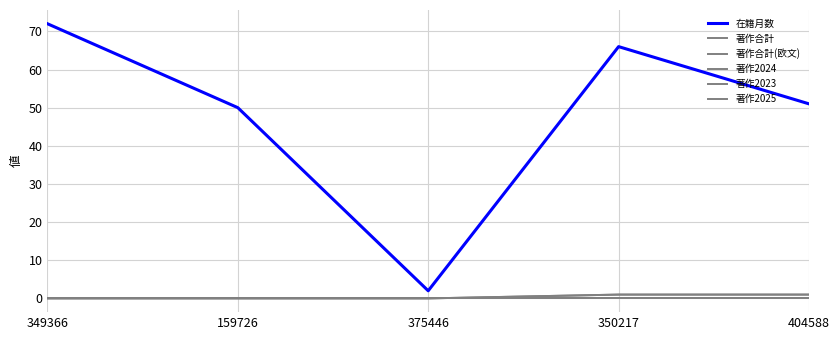

At which label does 在籍月数 first exceed 51?

349366